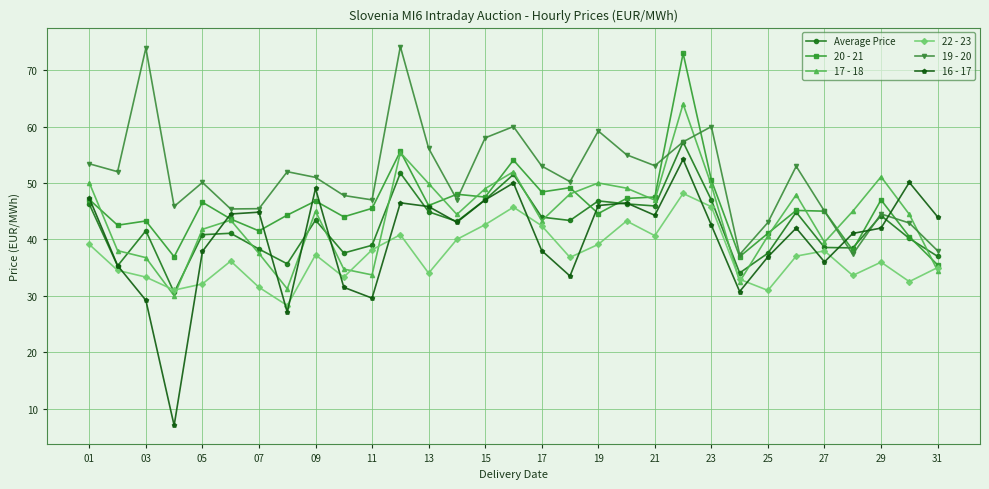

Which series has the largest total across all categories?

19 - 20